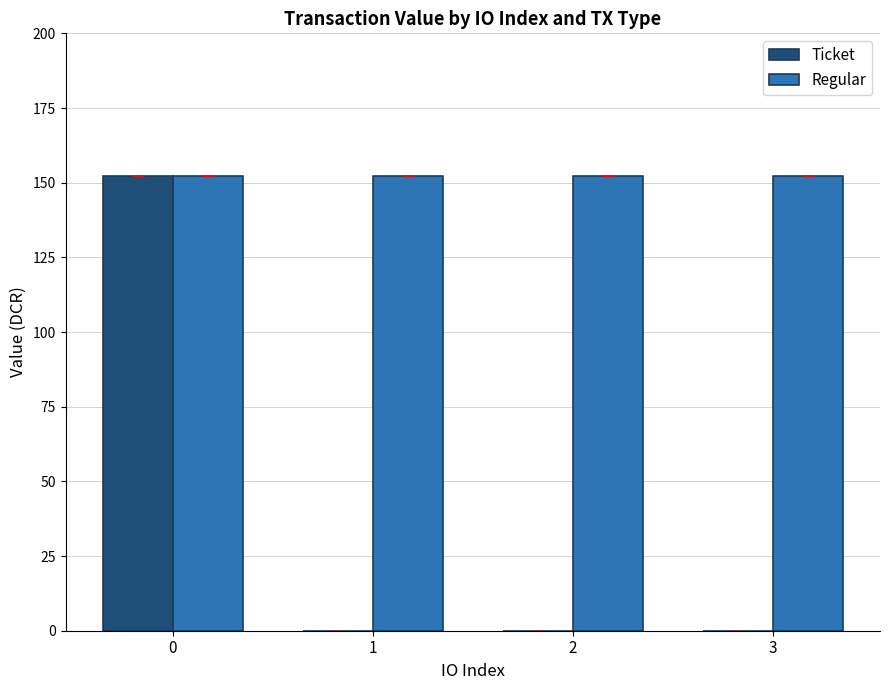

What is the highest value of the Regular series?

152.3